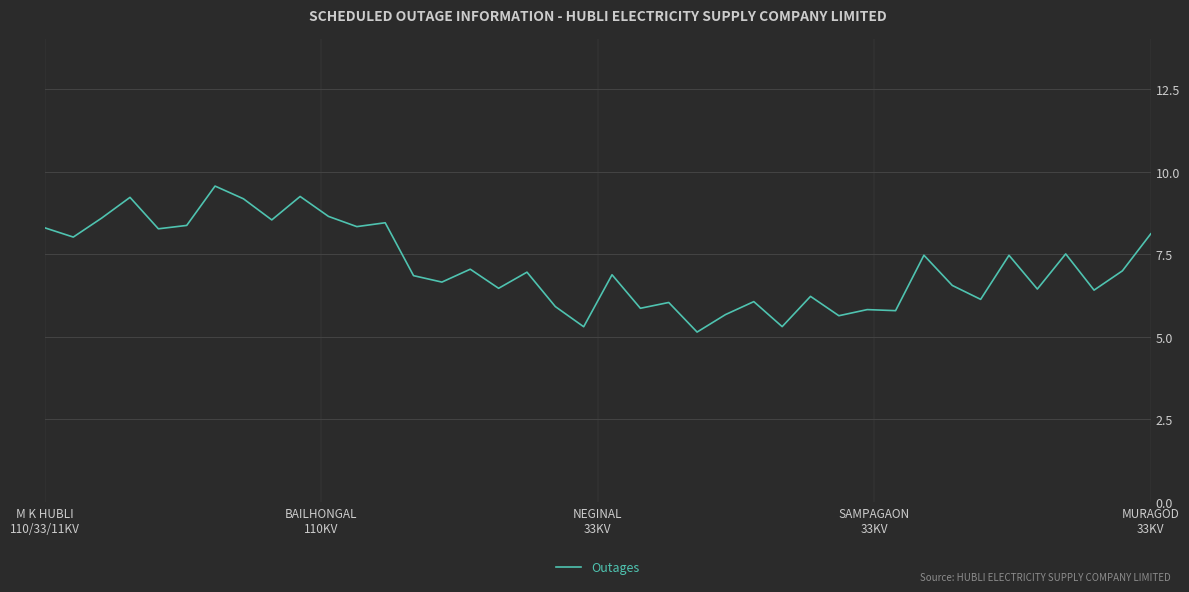

What is the maximum value shown in the chart?

9.6